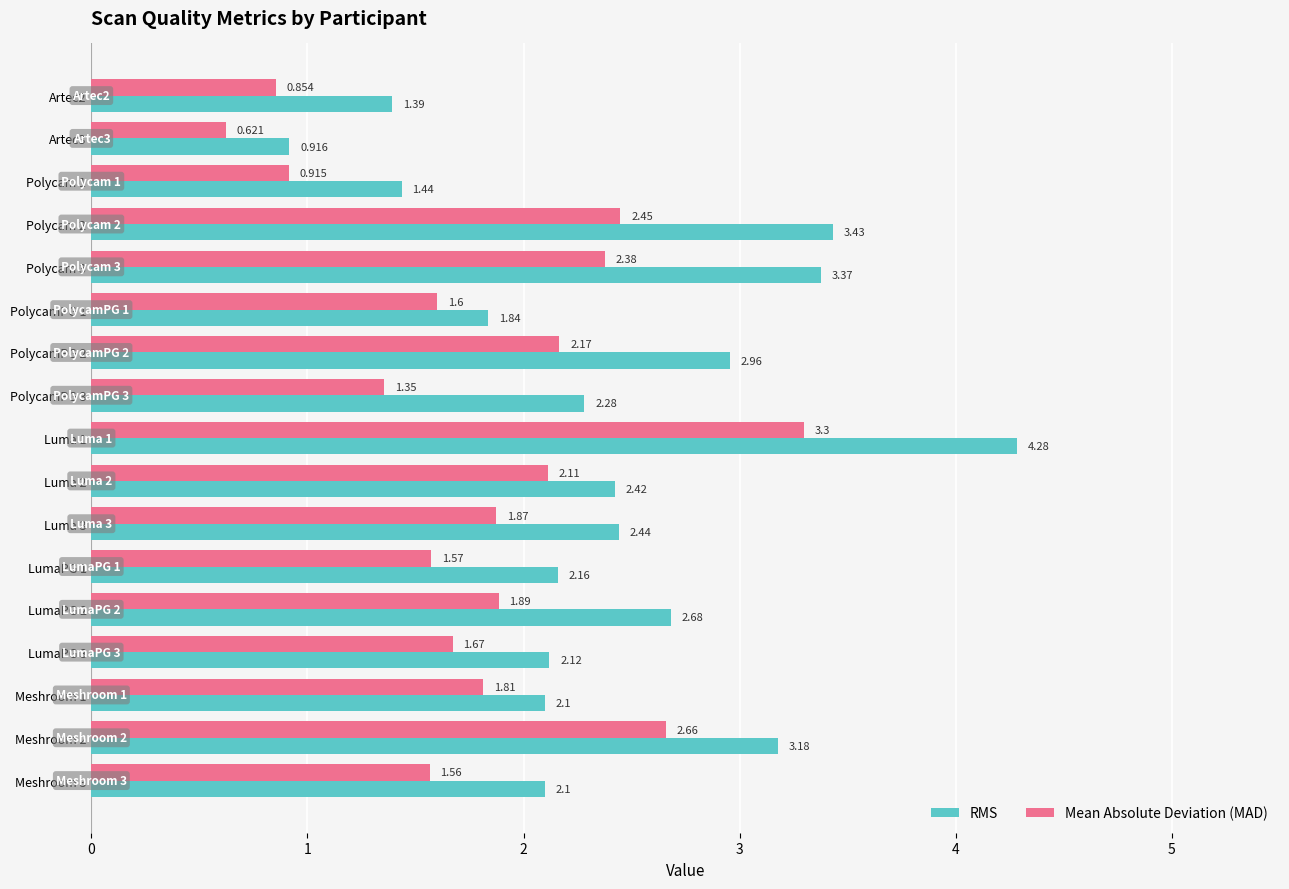

How many series are shown in this chart?

2